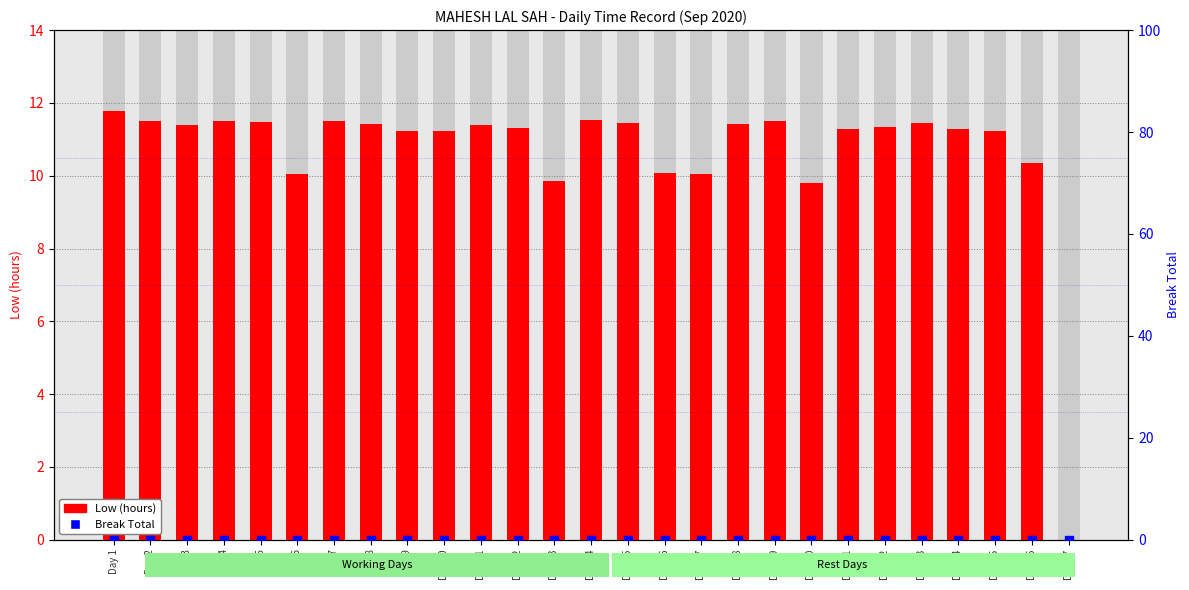

Is the value of Low (hours) at Day 2 greater than the value of Break Total at Day 19?

Yes